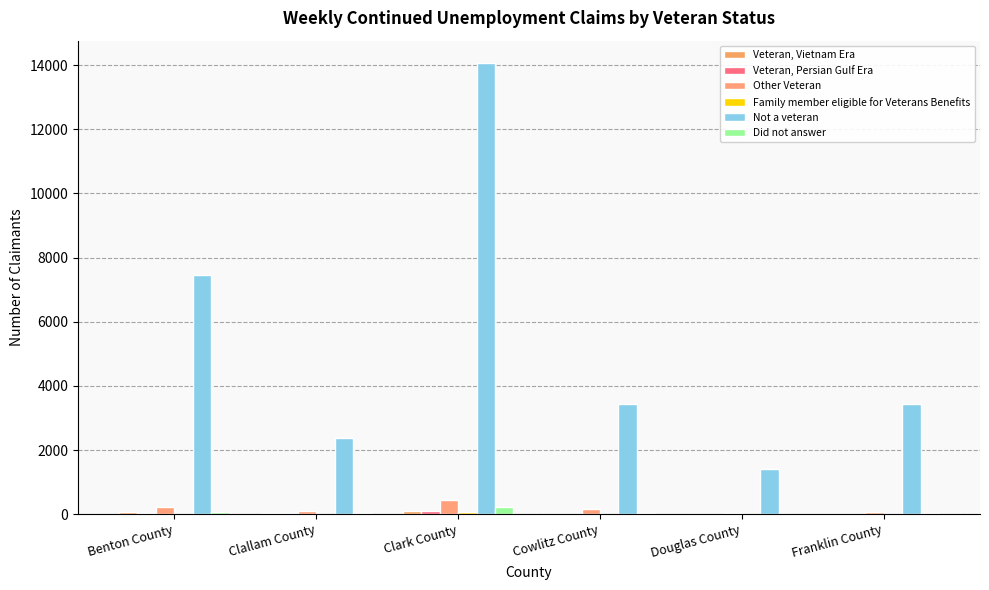

Is the value of Veteran, Persian Gulf Era at Benton County greater than the value of Did not answer at Cowlitz County?

No